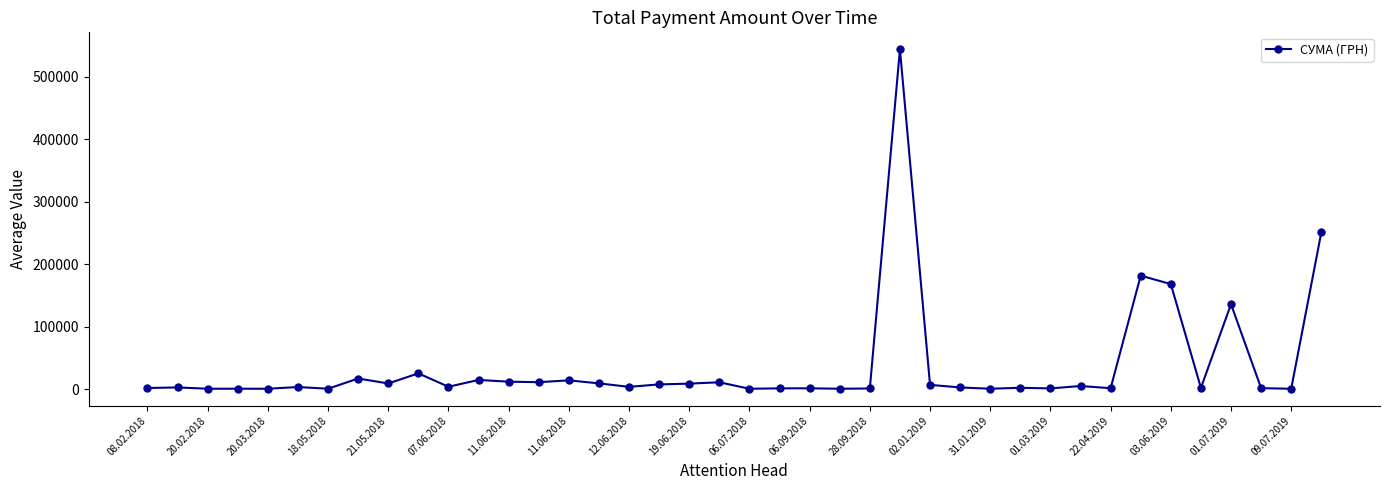

True or false: the data has more than 0 interior local peaks.

True